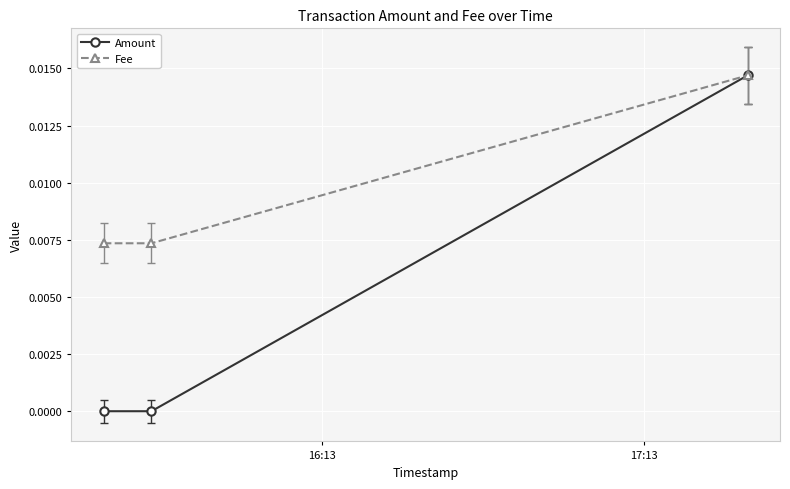

At how many categories does at least one series exceed 0?

3